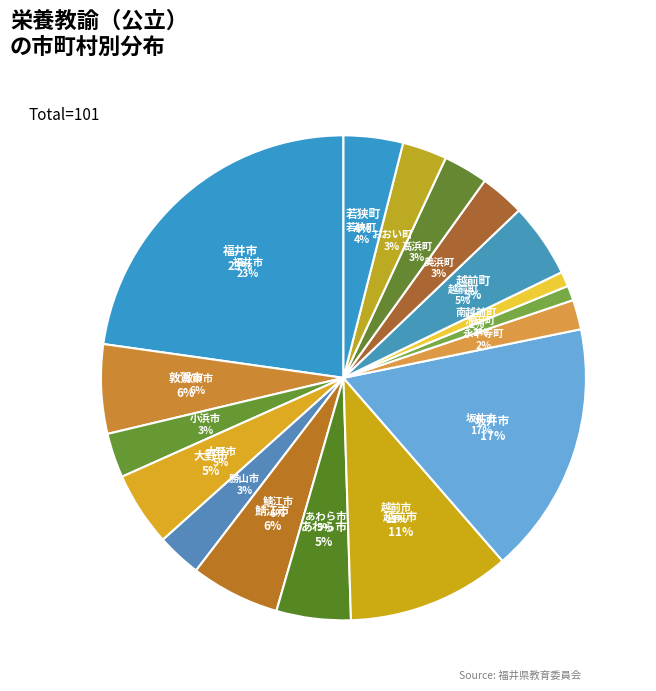

Which category has the biggest portion of the pie?

福井市